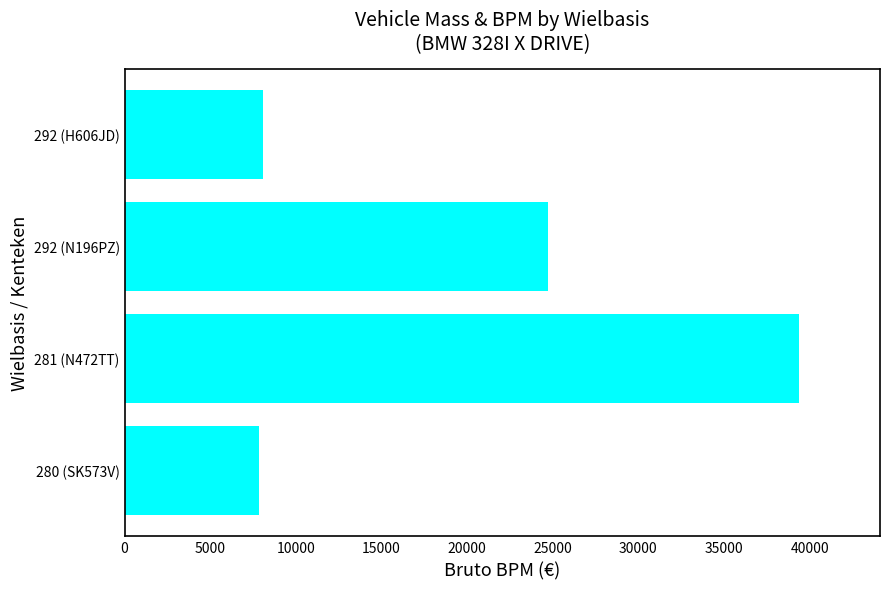

How many data points does each series have?

4